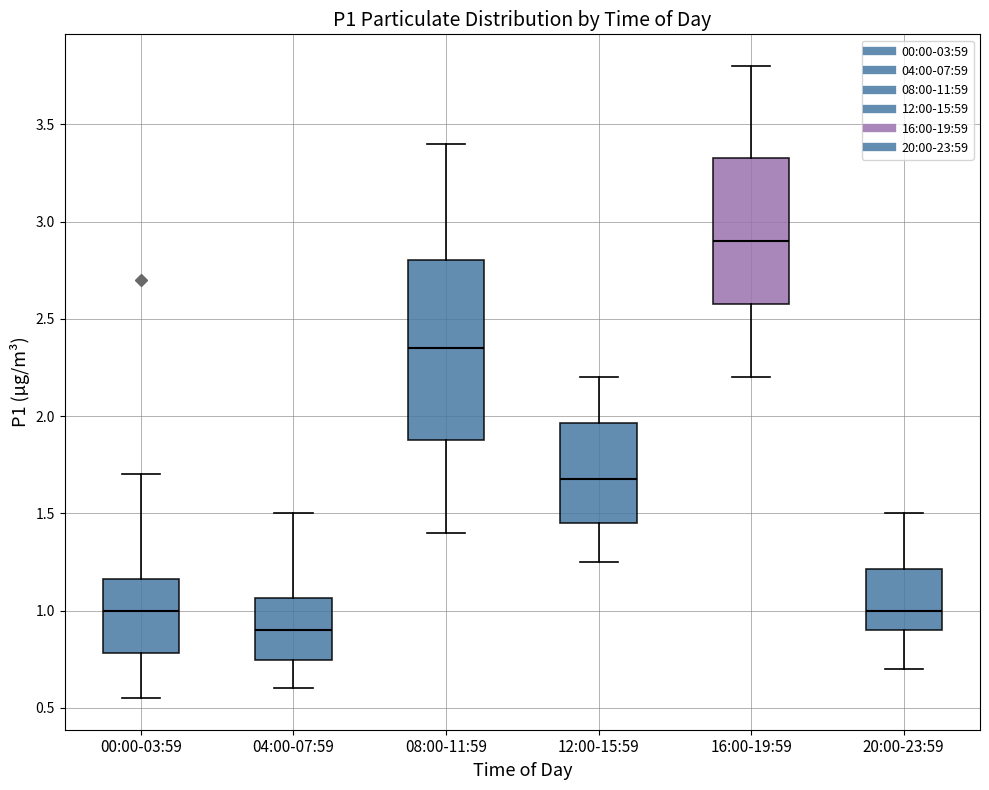

Comparing the boxes themselves (not the whiskers), which one is the tallest?

08:00-11:59